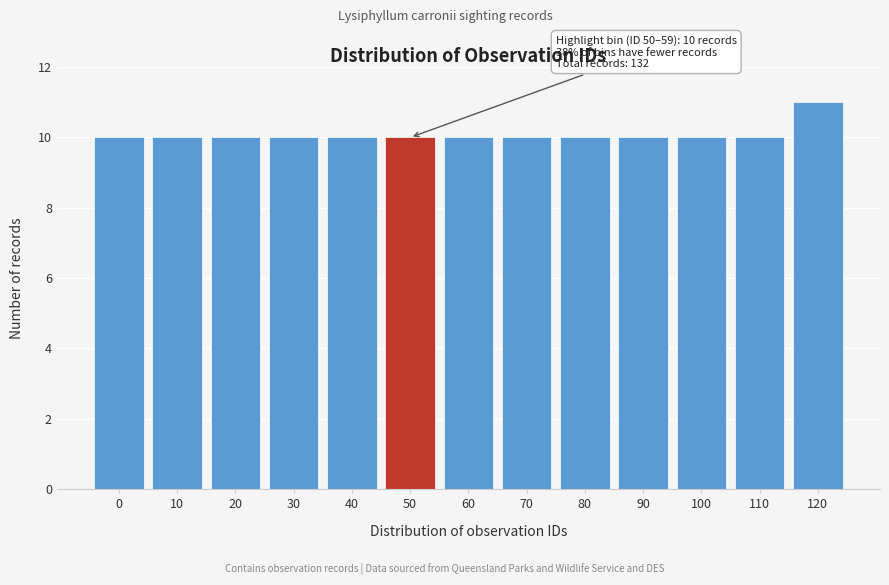

Reading left to right, transcribe all the data shown in this chart.

10	10	10	10	10	10	10	10	10	10	10	10	11